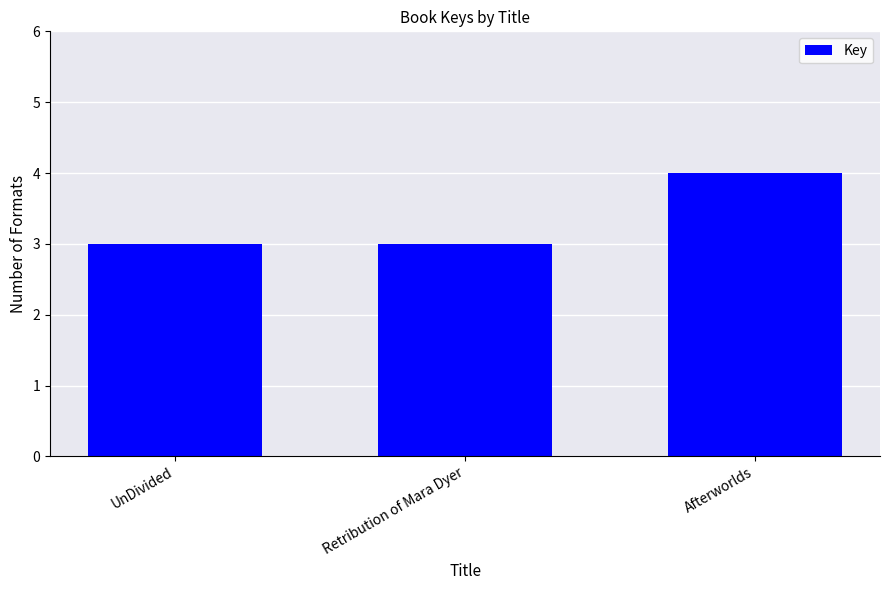

What is the sum of all values?

10